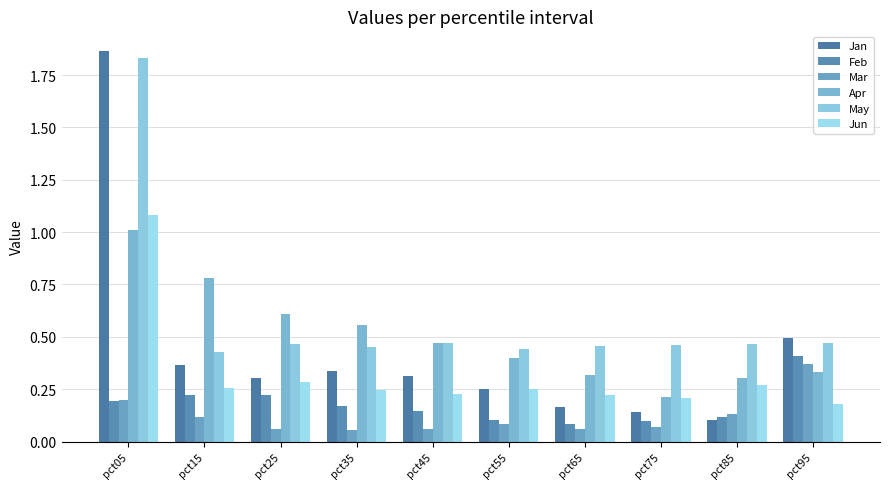

Reading left to right, extract all data points from this chart.

Jan: pct05=1.9	pct15=0.4	pct25=0.3	pct35=0.3	pct45=0.3	pct55=0.2	pct65=0.2	pct75=0.1	pct85=0.1	pct95=0.5
Feb: pct05=0.2	pct15=0.2	pct25=0.2	pct35=0.2	pct45=0.1	pct55=0.1	pct65=0.1	pct75=0.1	pct85=0.1	pct95=0.4
Mar: pct05=0.2	pct15=0.1	pct25=0.1	pct35=0.1	pct45=0.1	pct55=0.1	pct65=0.1	pct75=0.1	pct85=0.1	pct95=0.4
Apr: pct05=1.0	pct15=0.8	pct25=0.6	pct35=0.6	pct45=0.5	pct55=0.4	pct65=0.3	pct75=0.2	pct85=0.3	pct95=0.3
May: pct05=1.8	pct15=0.4	pct25=0.5	pct35=0.5	pct45=0.5	pct55=0.4	pct65=0.5	pct75=0.5	pct85=0.5	pct95=0.5
Jun: pct05=1.1	pct15=0.3	pct25=0.3	pct35=0.2	pct45=0.2	pct55=0.3	pct65=0.2	pct75=0.2	pct85=0.3	pct95=0.2